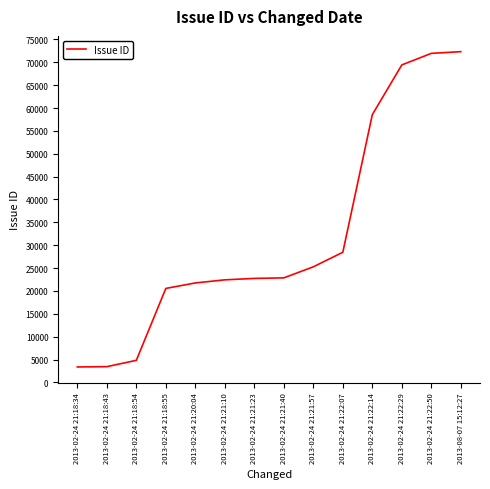

The value at 2013-02-24 21:22:29 is 124814. True or false?

False